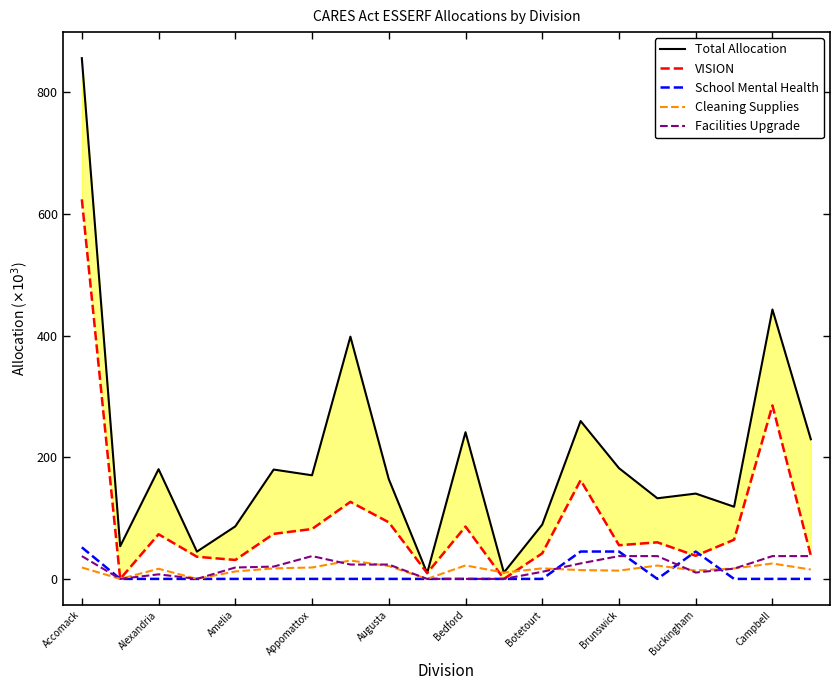

At which category is the sum across all series the highest?

Accomack